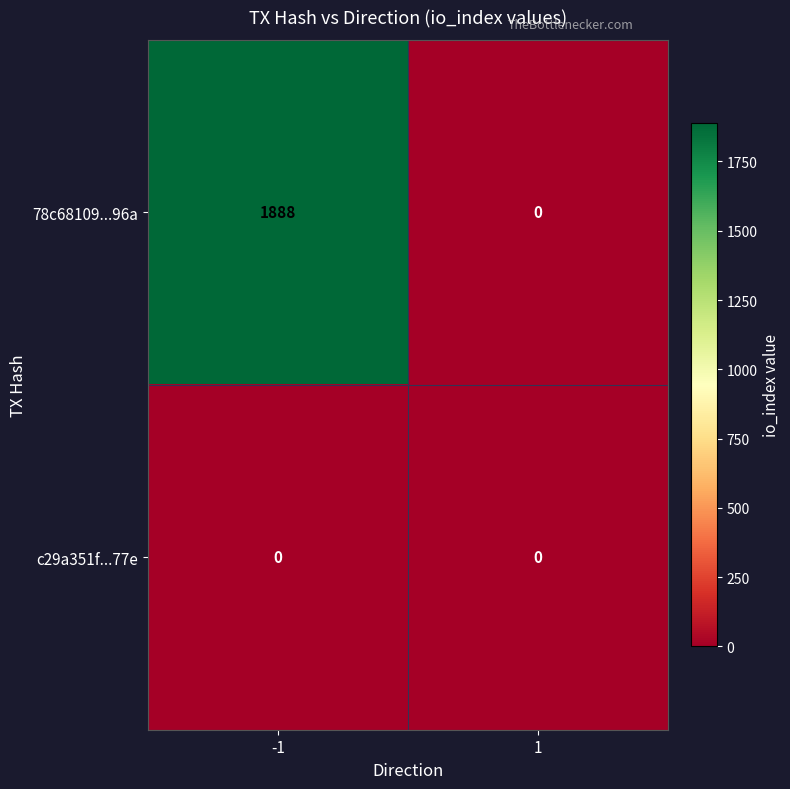

Rank the series by their average value, from lowest to highest.

c29a351f...77e, 78c68109...96a